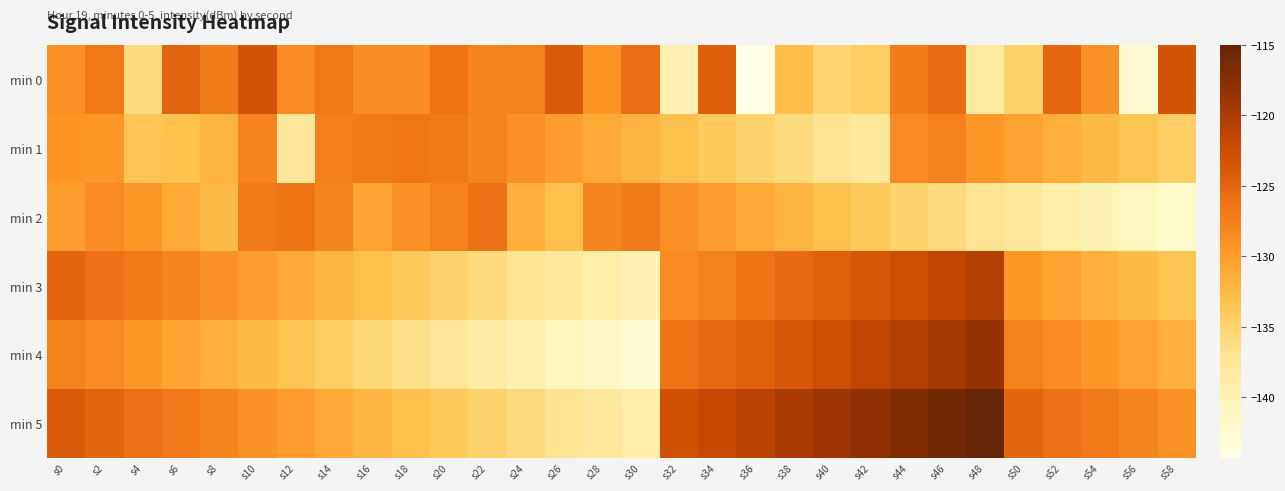

Which series has the largest total across all categories?

min 5